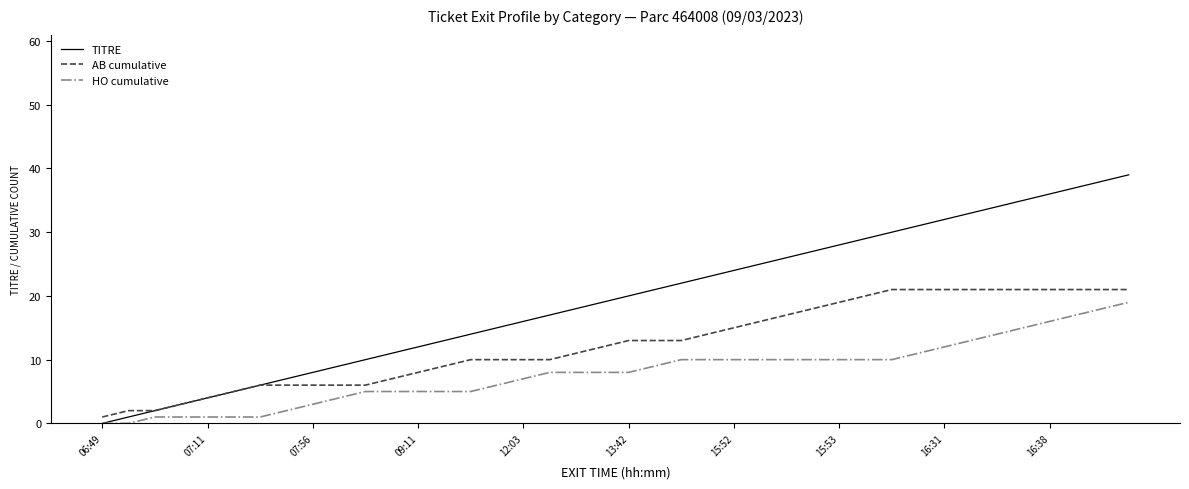

Which series has the largest total across all categories?

TITRE